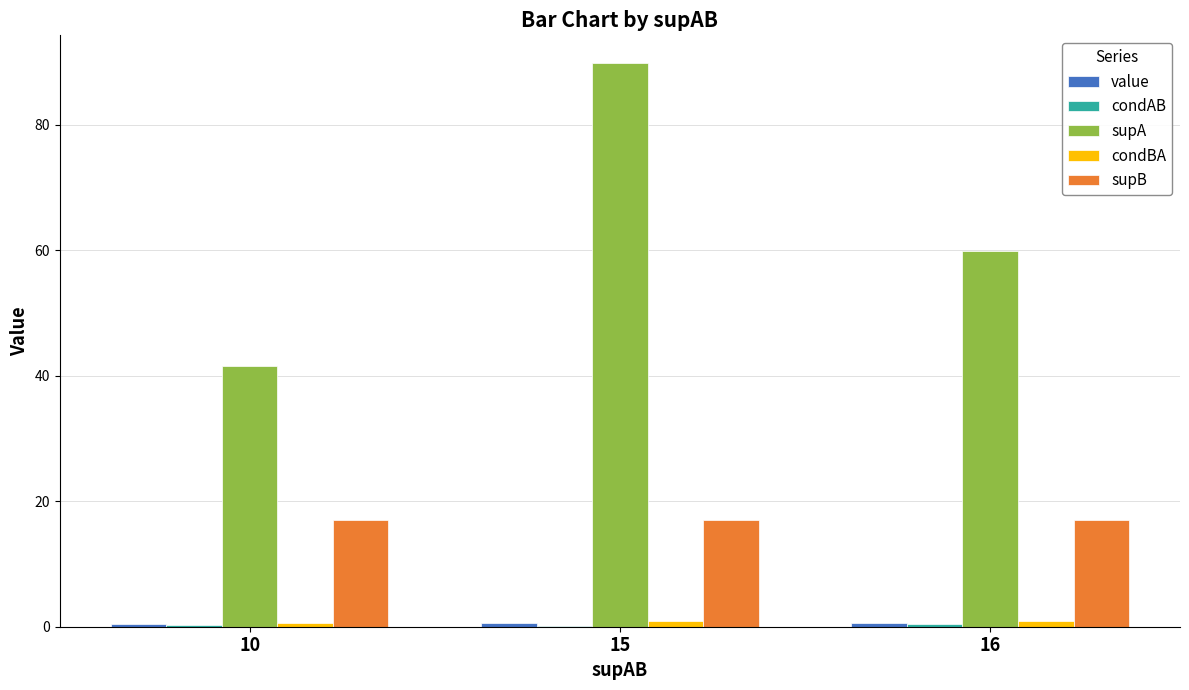

Between 10 and 15, which series saw the biggest shift?

supA